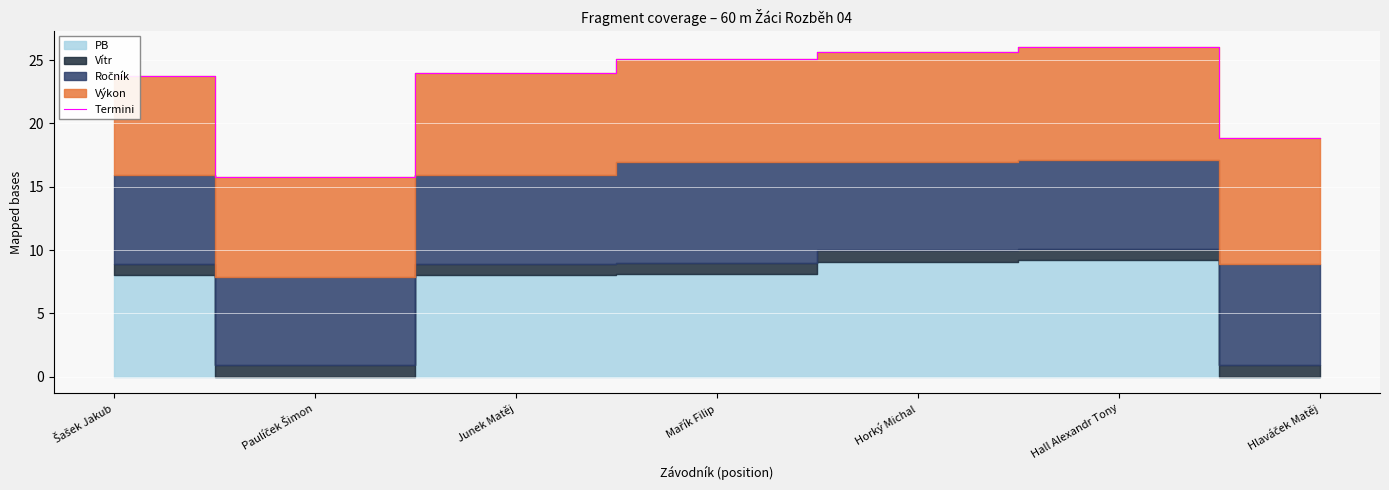

What is the label of the 1st point from the right?

Hlaváček Matěj